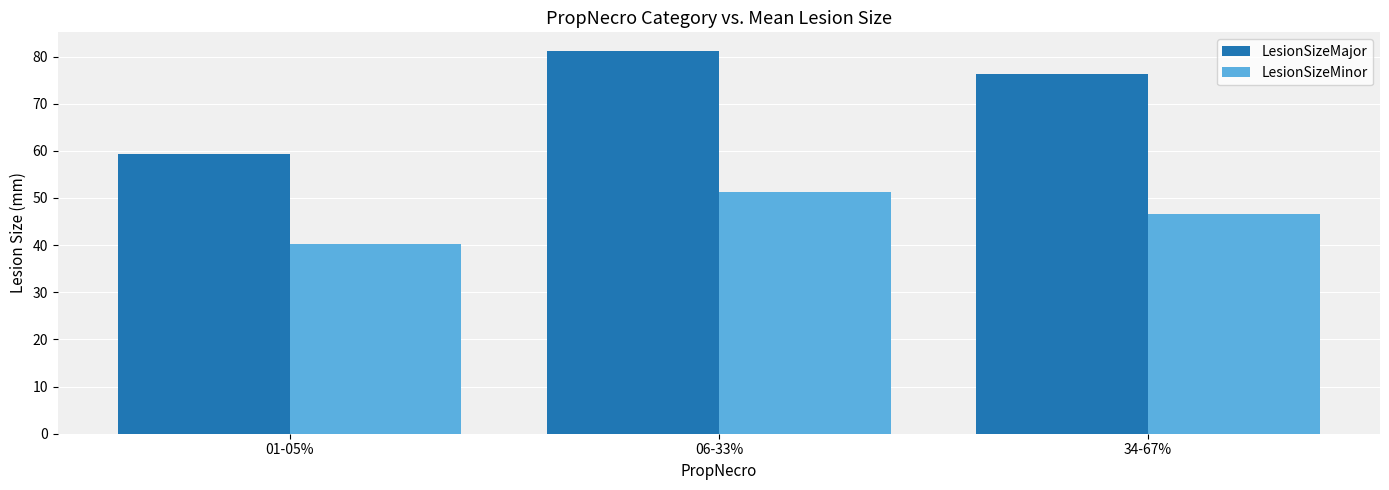

Reading left to right, transcribe all the data shown in this chart.

LesionSizeMajor: 59.3	81.1	76.4
LesionSizeMinor: 40.3	51.2	46.6